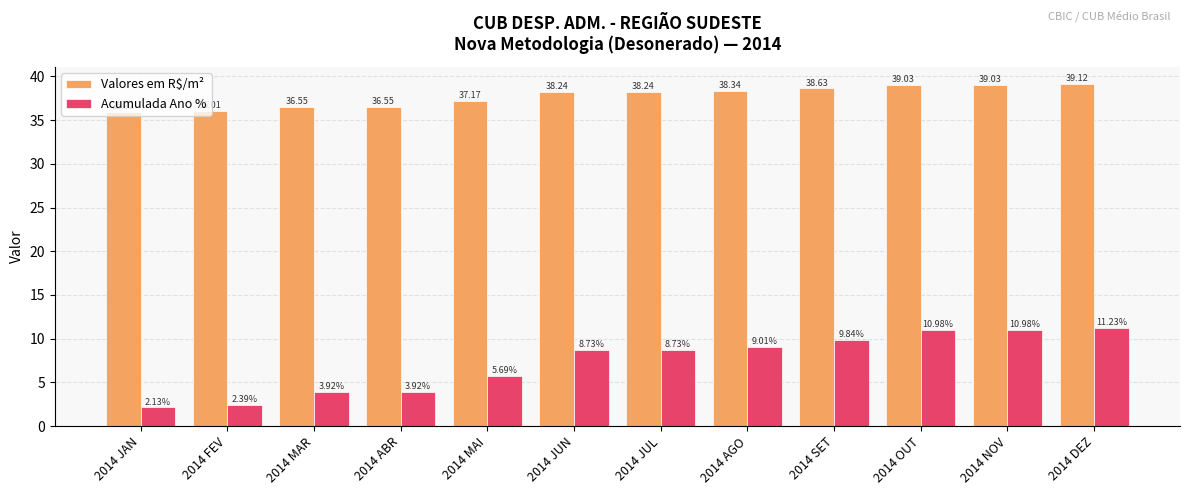

What is the difference between the maximum and minimum values in the Valores em R$/m² series?

3.2